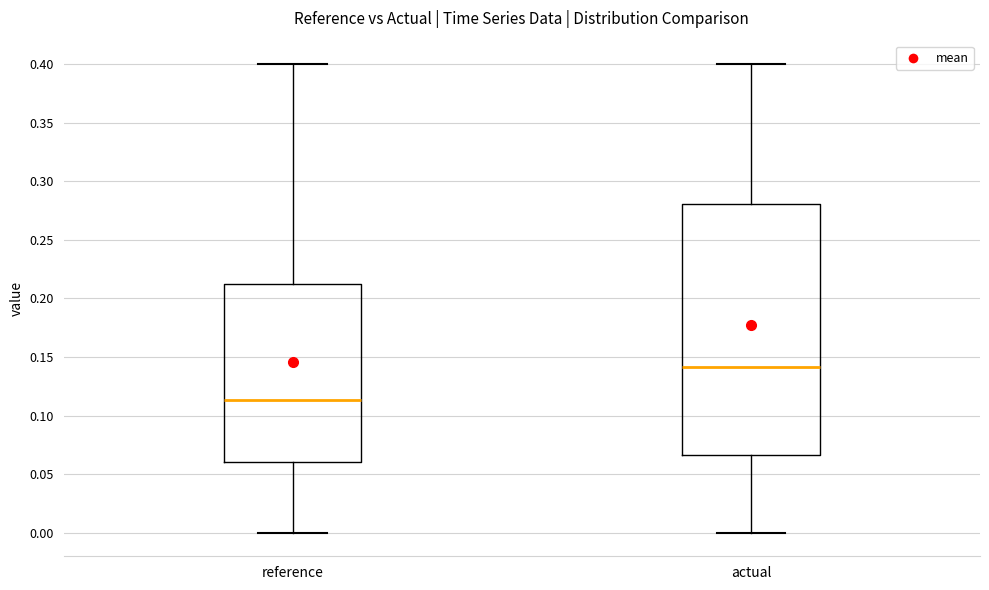

Which box is the tallest, from its lower edge to its upper edge?

actual